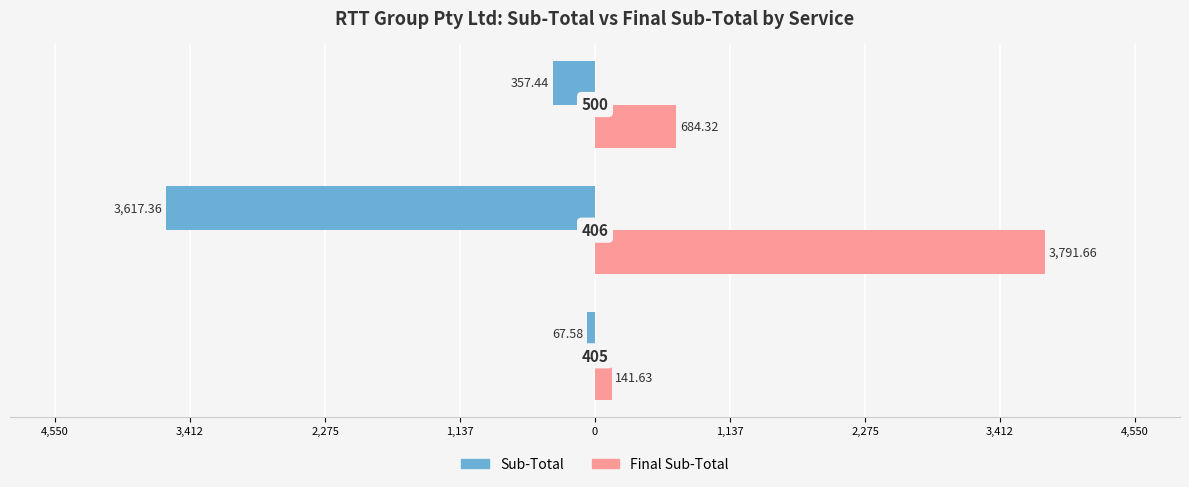

What are all the series names shown in the legend?

Sub-Total, Final Sub-Total